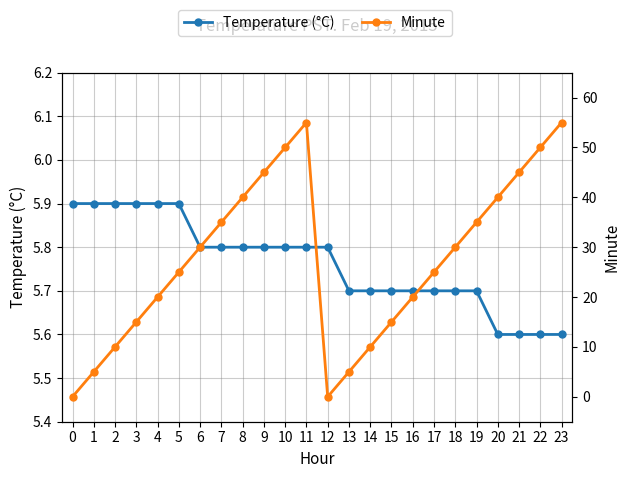

What is the spread (max minus min) of values at 1?

0.9